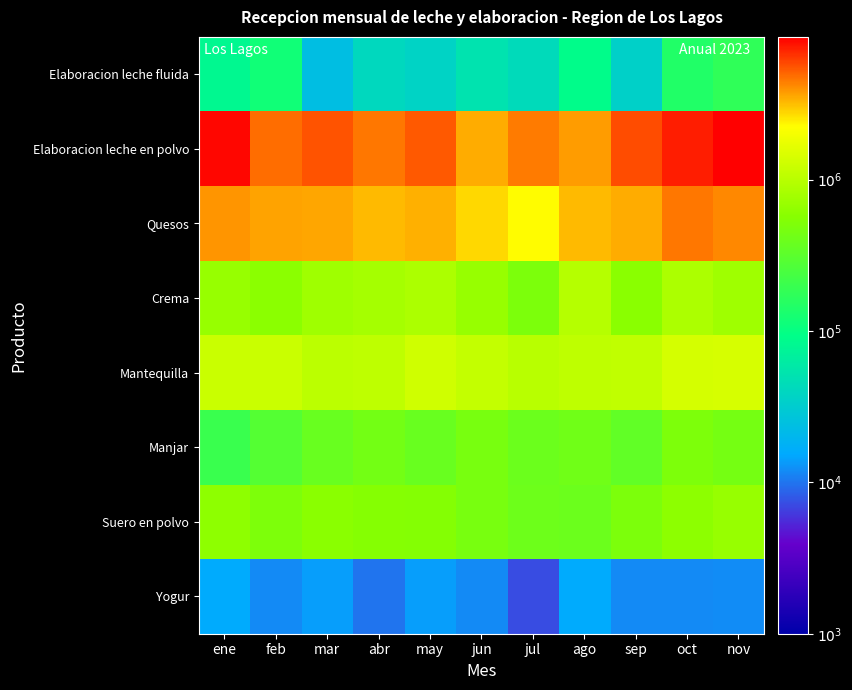

Between abr and oct, which is larger?

oct